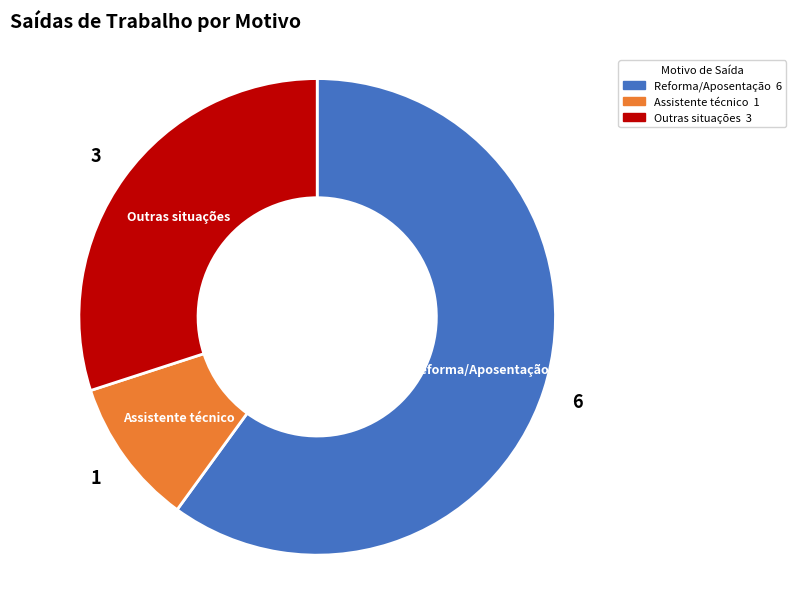

Which category has the biggest portion of the pie?

Reforma/Aposentação